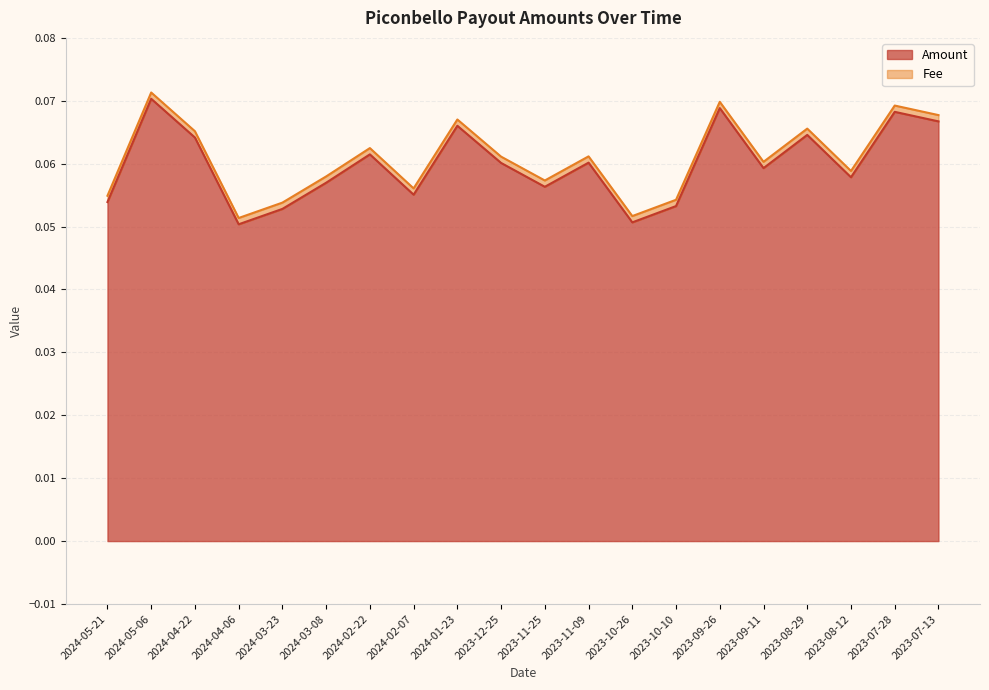

Between 2024-05-21 and 2024-05-06, which is larger?

2024-05-06